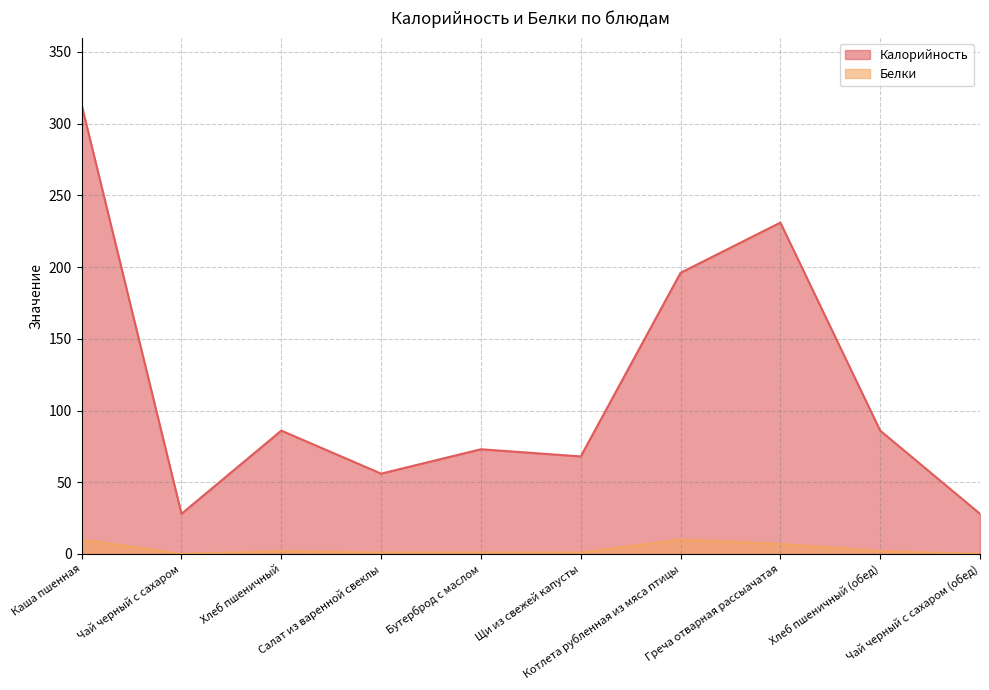

Where is the first local maximum for Калорийность?

Хлеб пшеничный